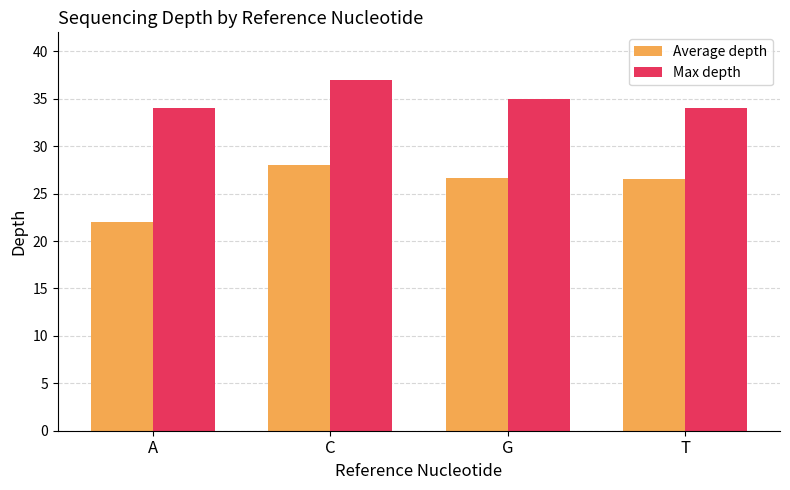

At how many categories does at least one series exceed 25?

4